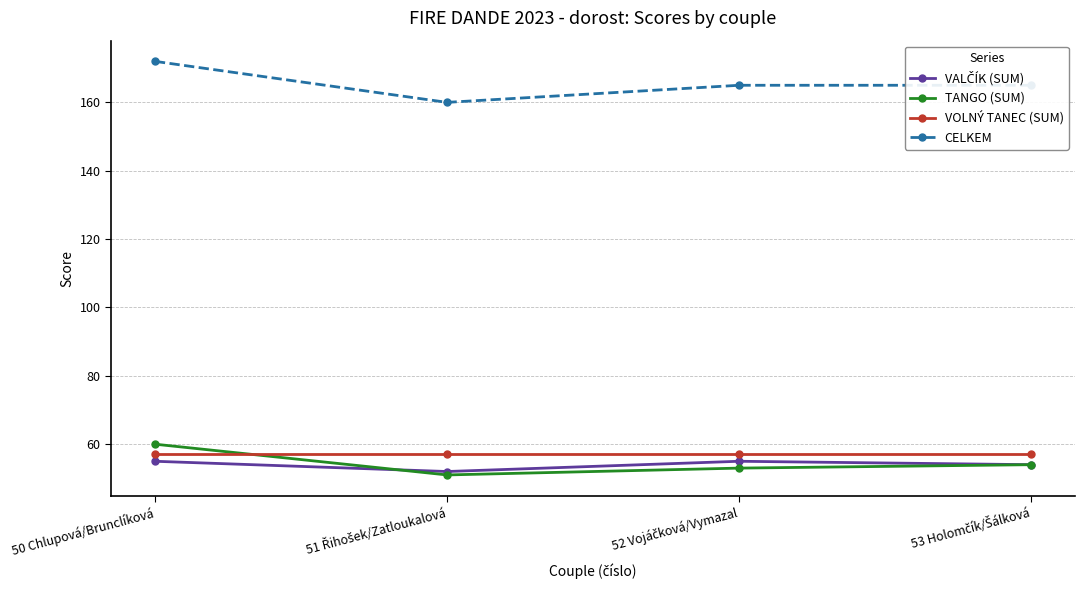

How many interior local valleys does the TANGO (SUM) series have?

1